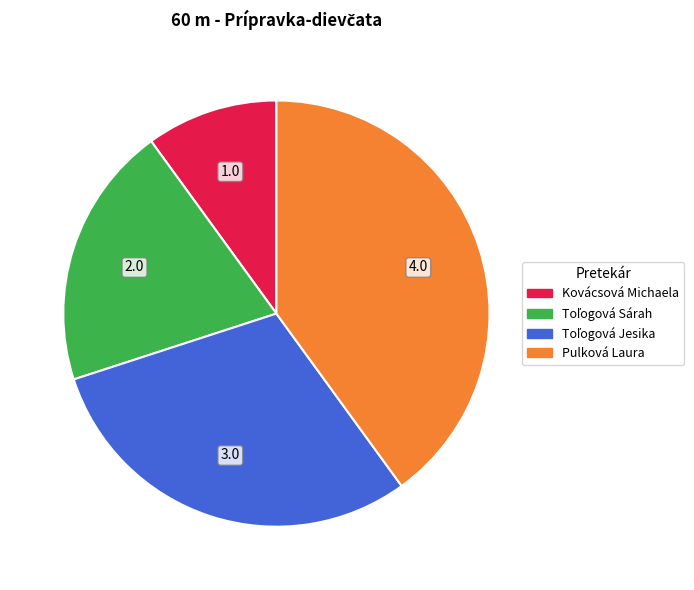

How many slices are in this pie chart?

4